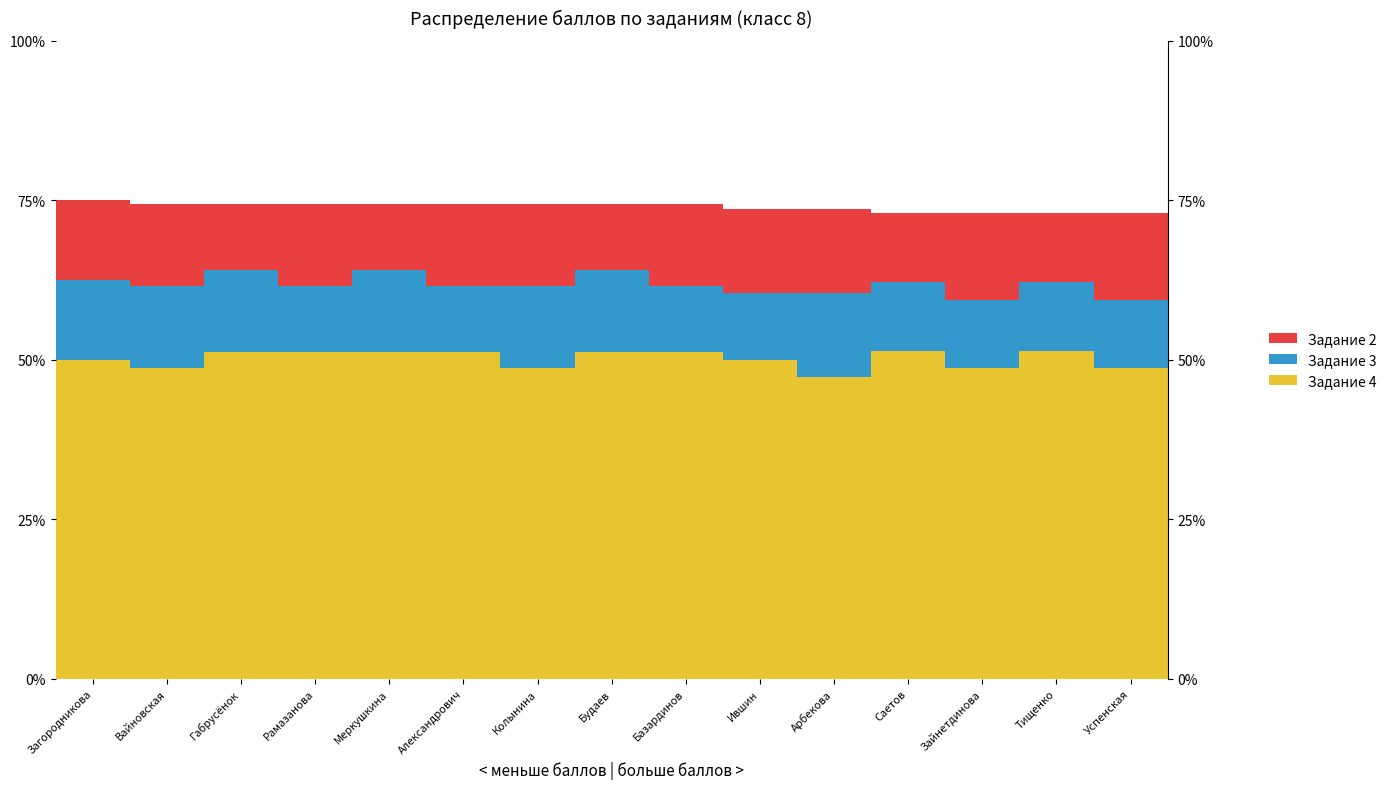

What are all the series names shown in the legend?

Задание 4, Задание 3, Задание 2